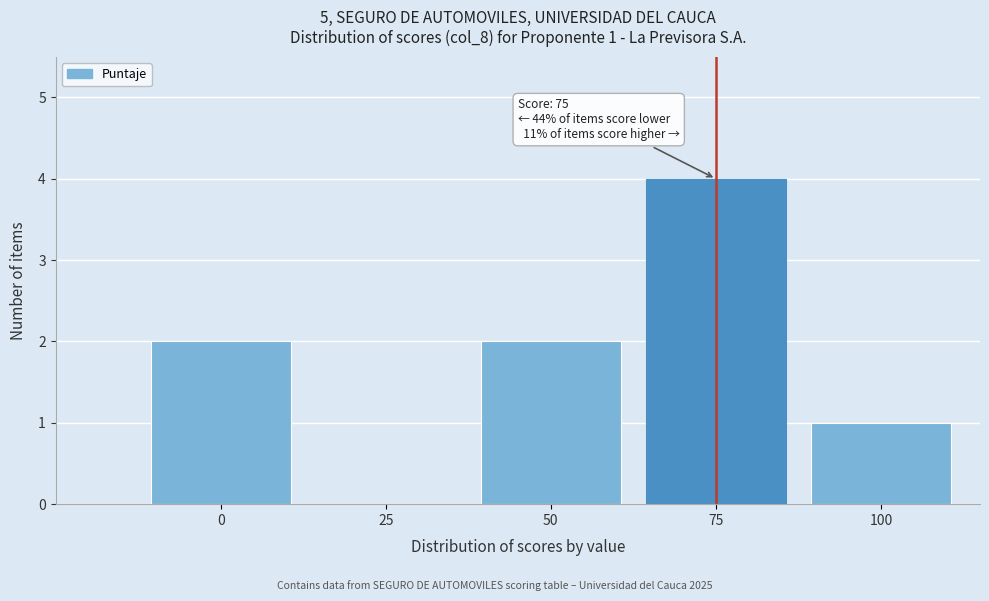

Which range on the x-axis has the tallest bar?

62.5 to 87.5